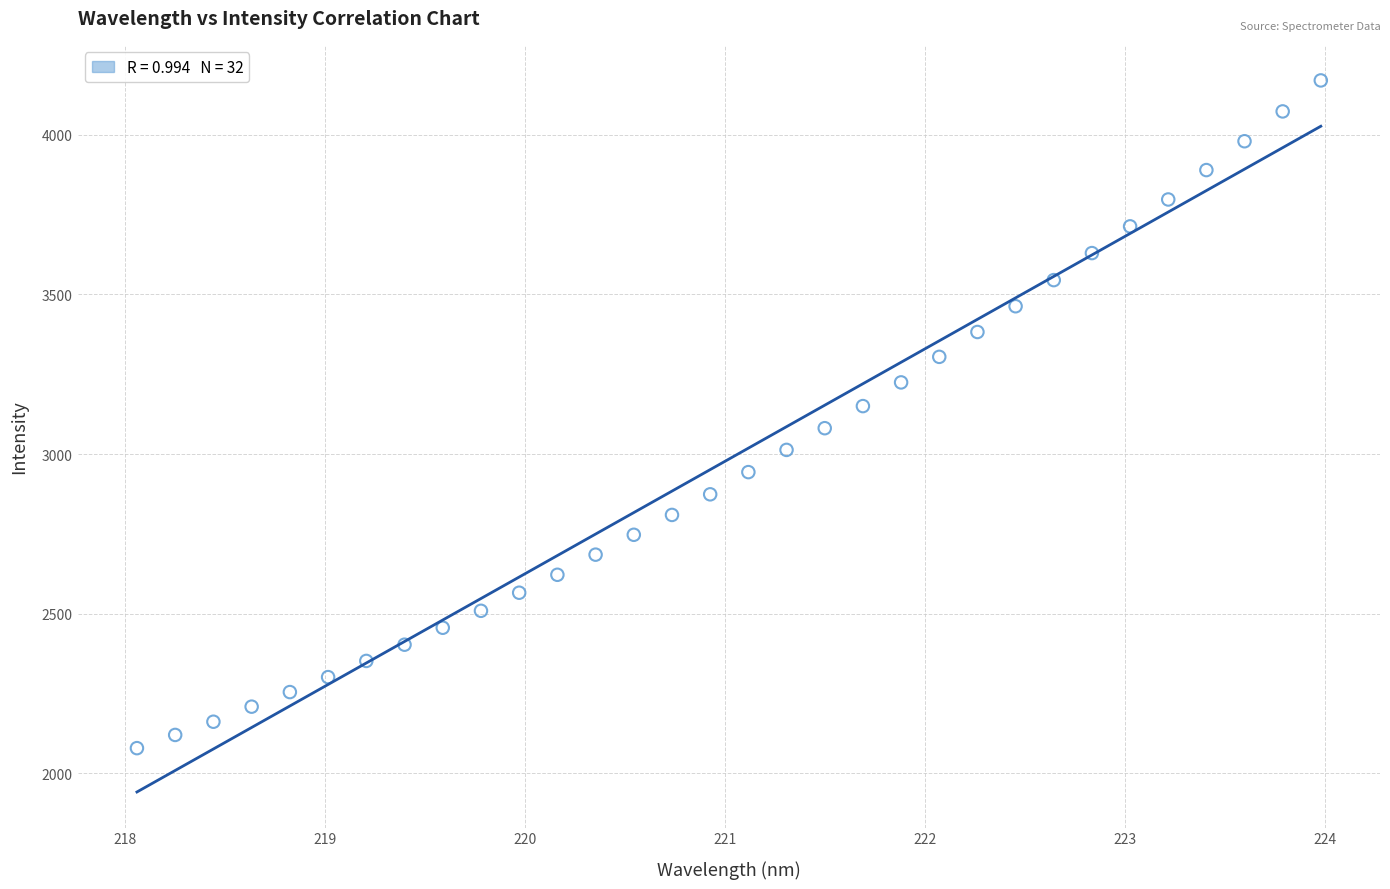

What is the range of X values (max minus min)?

5.9